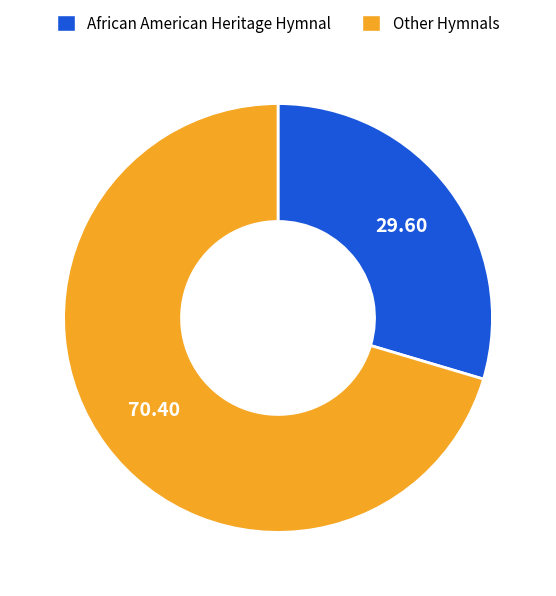

Count the number of slices in the pie.

2